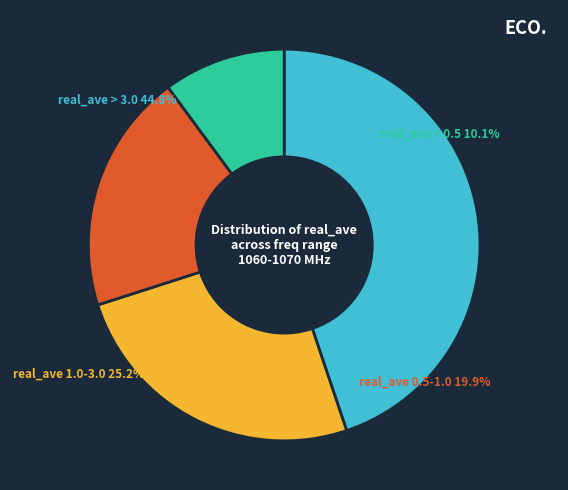

Is it true that 1064.5 is 13% of the pie?

False